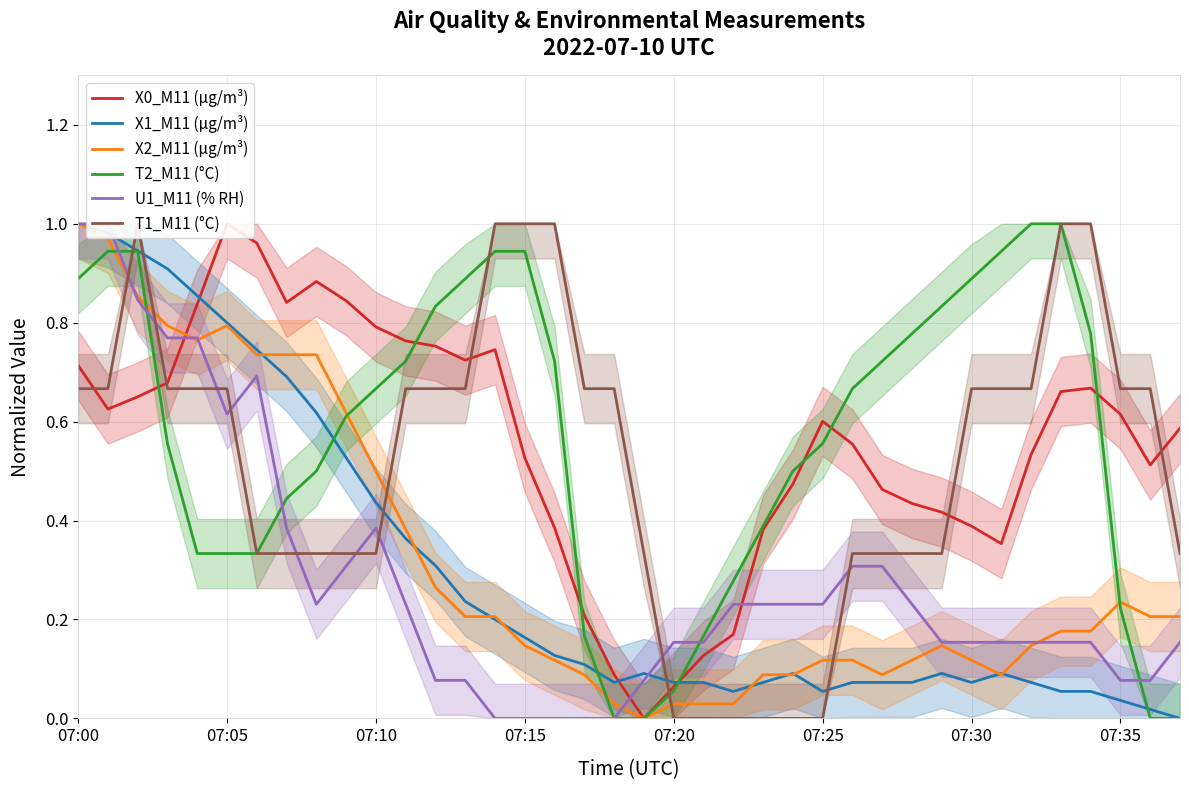

Which series has the widest spread of values?

X0_M11 (μg/m³)